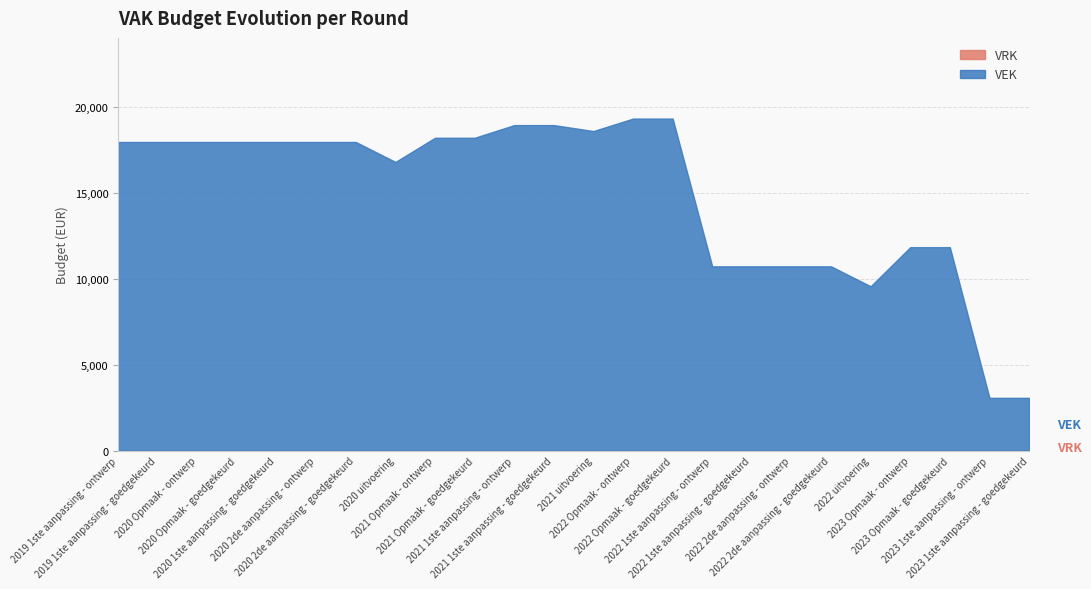

The VEK series shows 17946 at 2020 Opmaak - goedgekeurd. True or false?

True